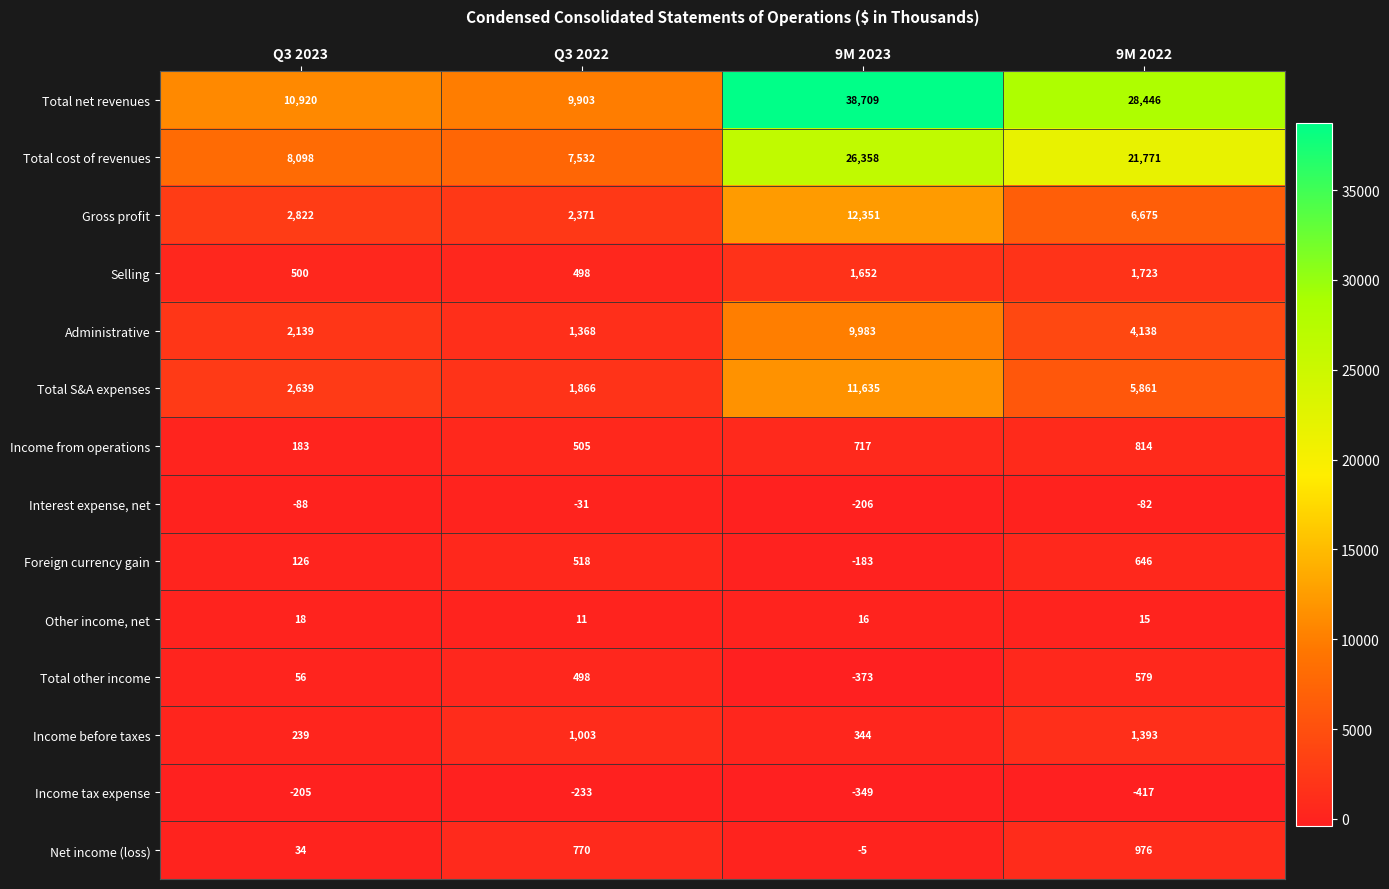

The value of Other income, net at 9M 2023 is 16. True or false?

True